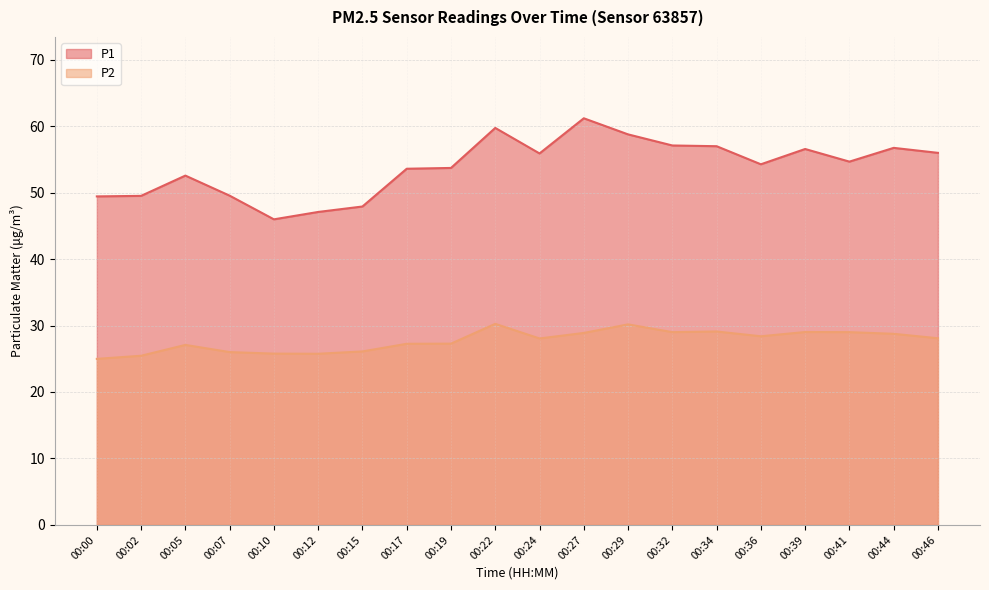

Reading left to right, what are all the values shown in this chart?

P1: 49.4	49.5	52.5	49.5	46.0	47.1	47.9	53.6	53.7	59.7	55.9	61.2	58.8	57.1	57.0	54.2	56.5	54.6	56.7	56.0
P2: 25.0	25.4	27.1	26.0	25.8	25.8	26.1	27.2	27.3	30.2	28.1	28.9	30.2	29.0	29.1	28.4	29.0	29.0	28.8	28.1